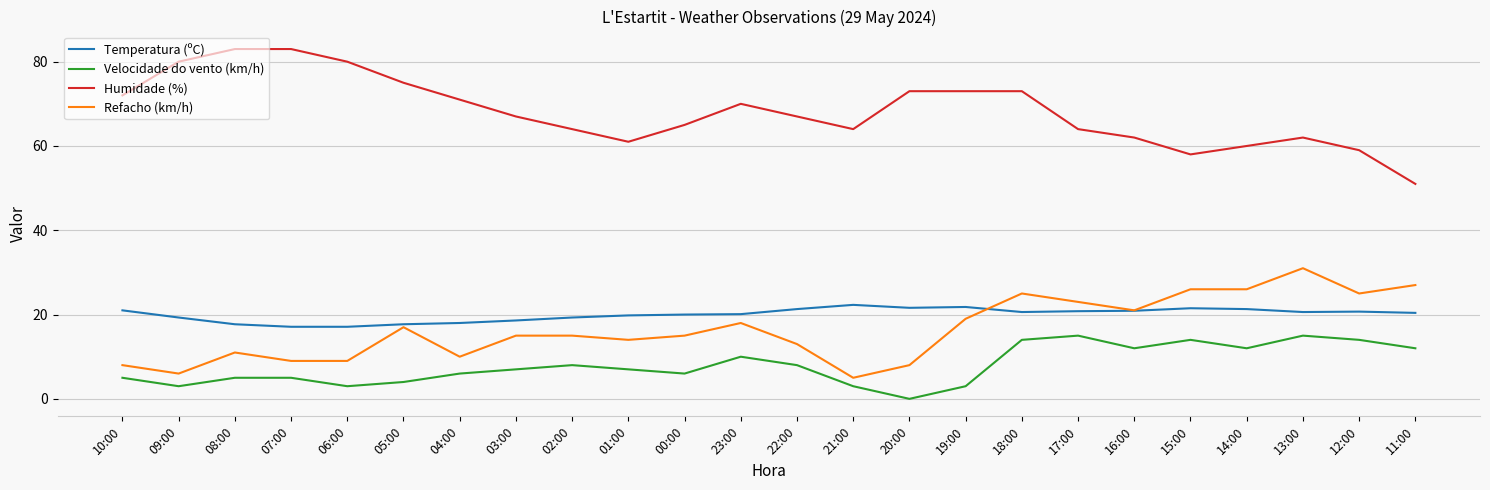

What are all the series names shown in the legend?

Temperatura (ºC), Velocidade do vento (km/h), Humidade (%), Refacho (km/h)